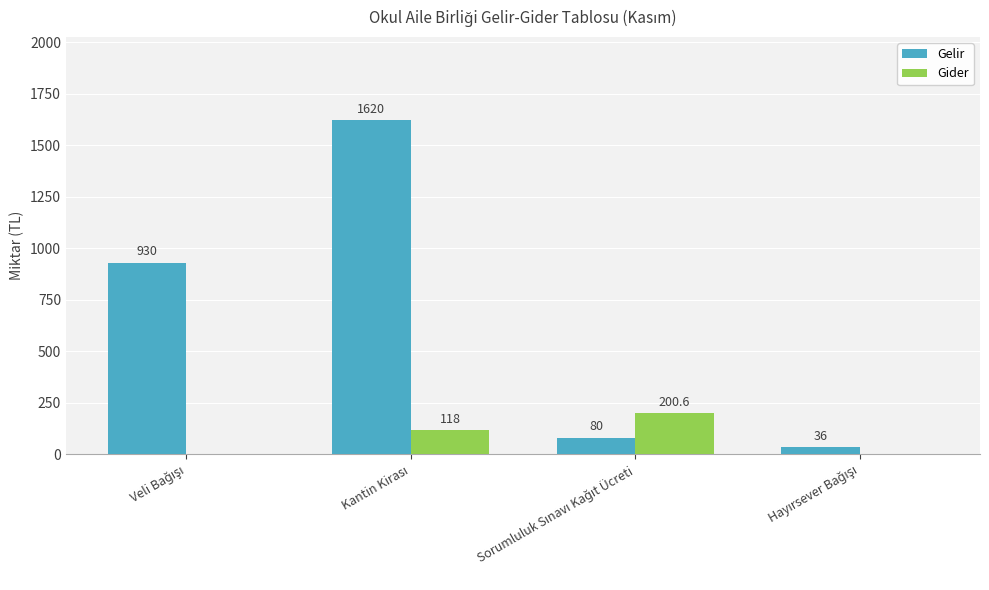

Which series has the largest total across all categories?

Gelir